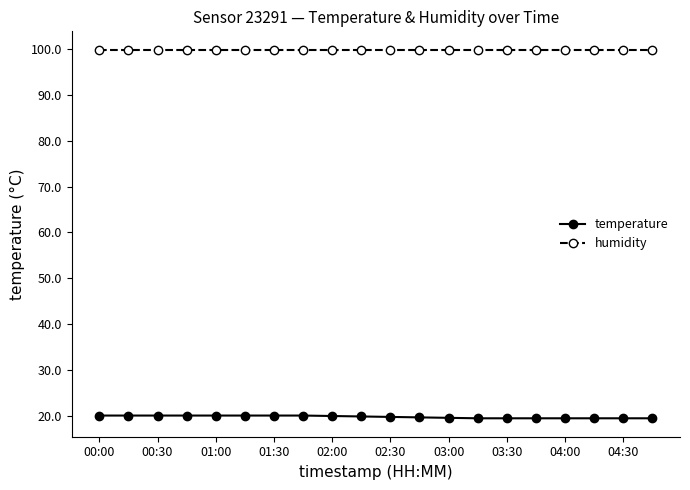

True or false: humidity and temperature cross at least once.

False